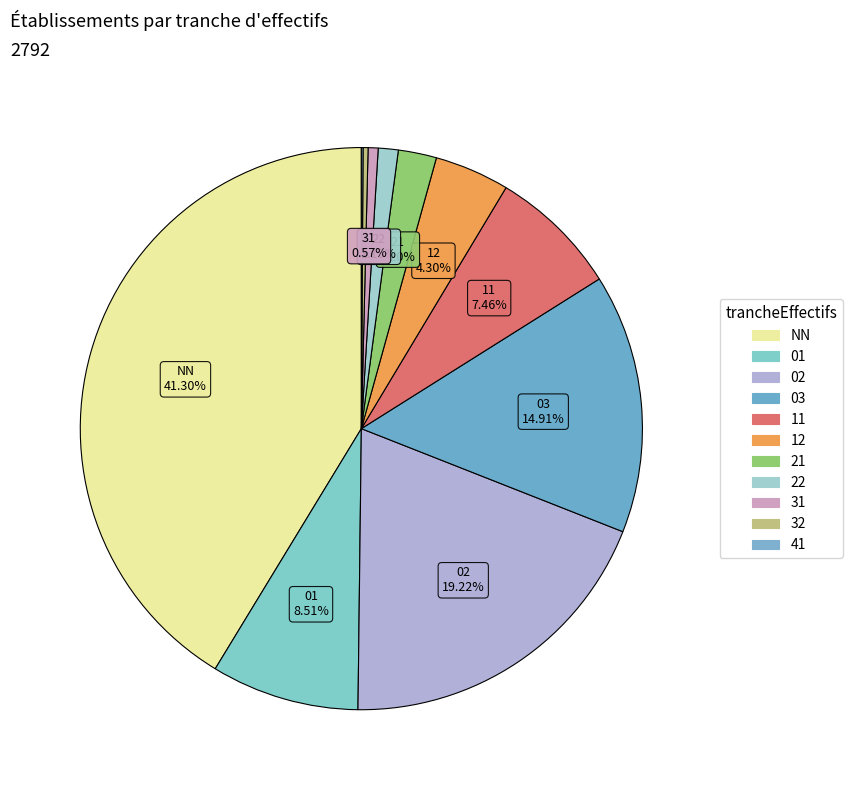

Is it true that 31 is 15% of the pie?

False